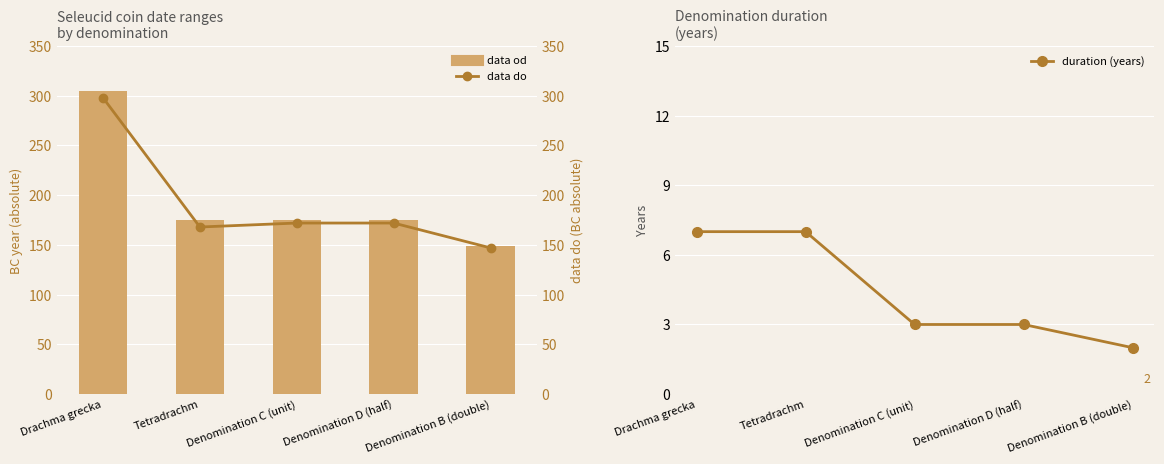

Which category has the highest value in the data od series?

Drachma grecka